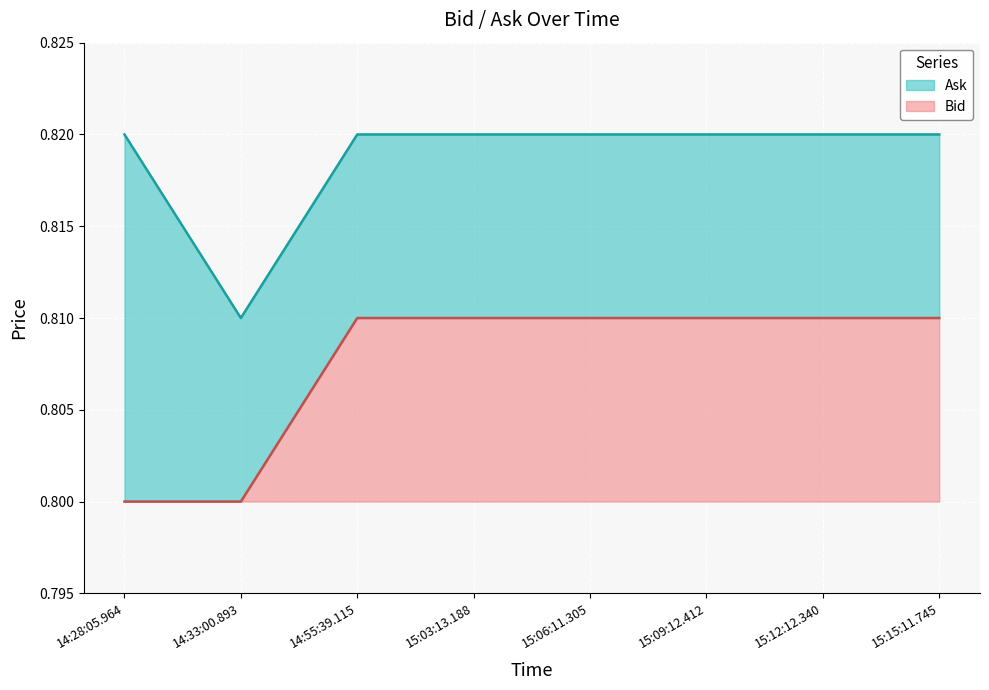

Rank the series by their maximum value, from lowest to highest.

Bid, Ask